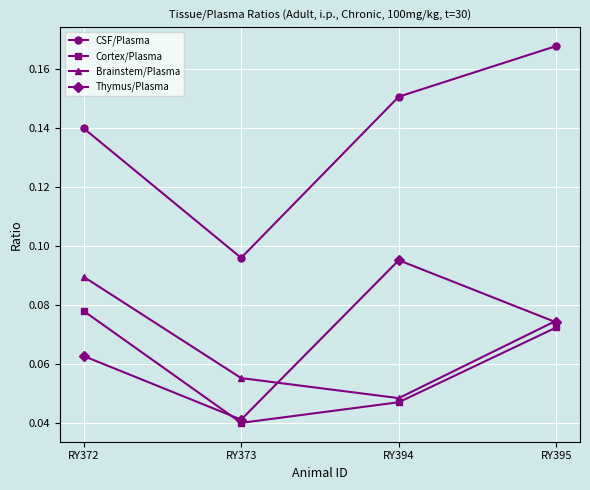

At which category is the sum across all series the highest?

RY395